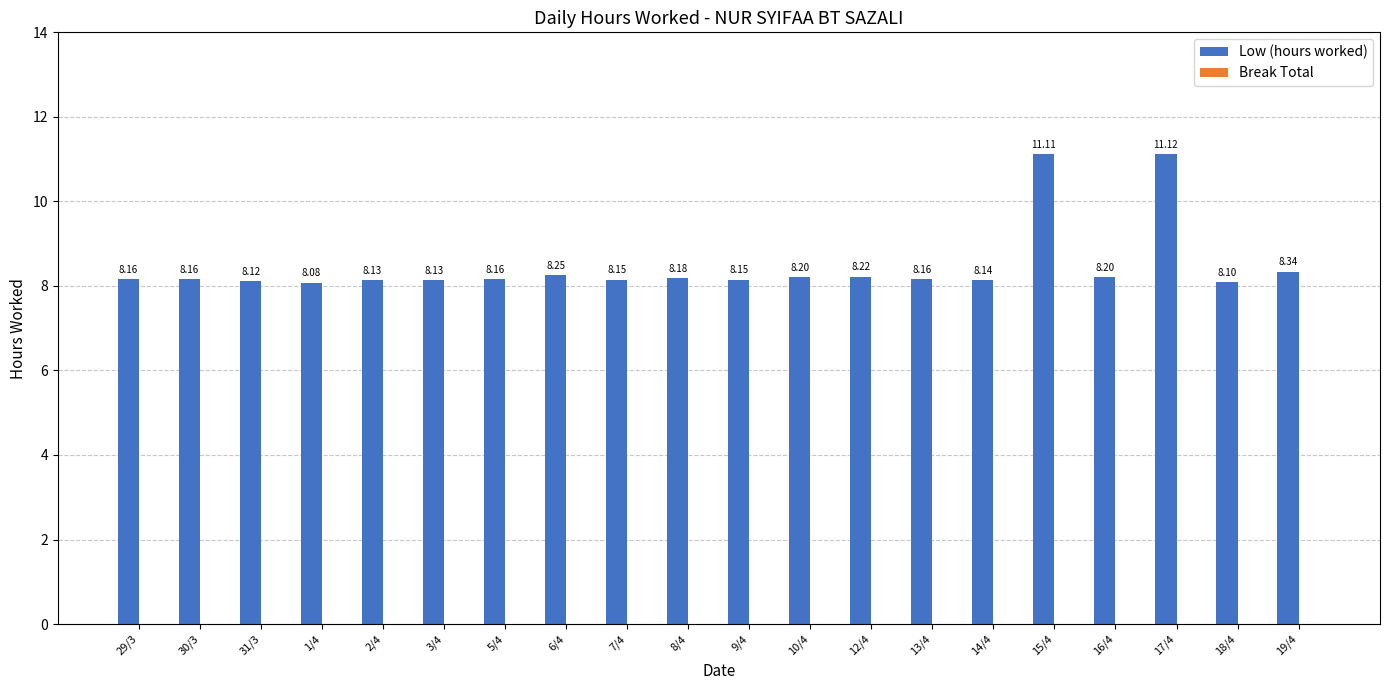

What is the average value?

8.5